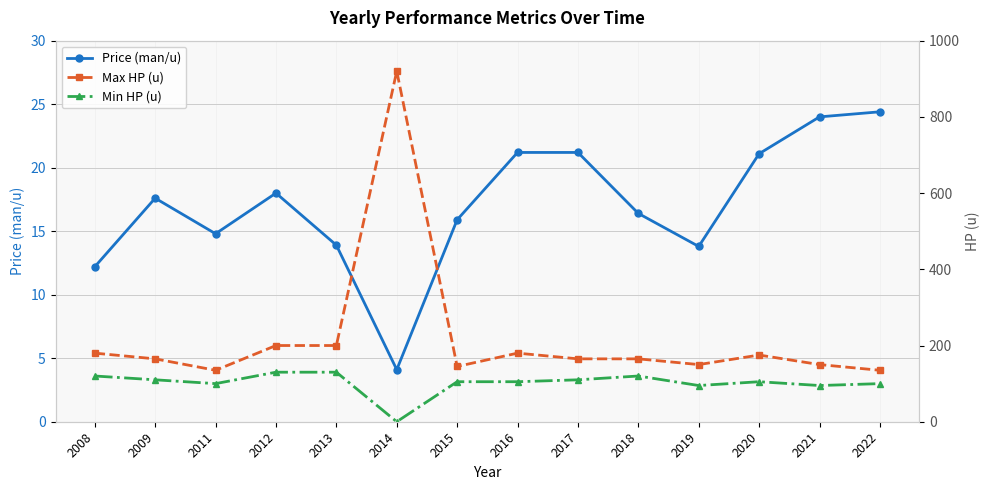

In Max HP (u), how many points are lower than both neighbors (excluding endpoints)?

3